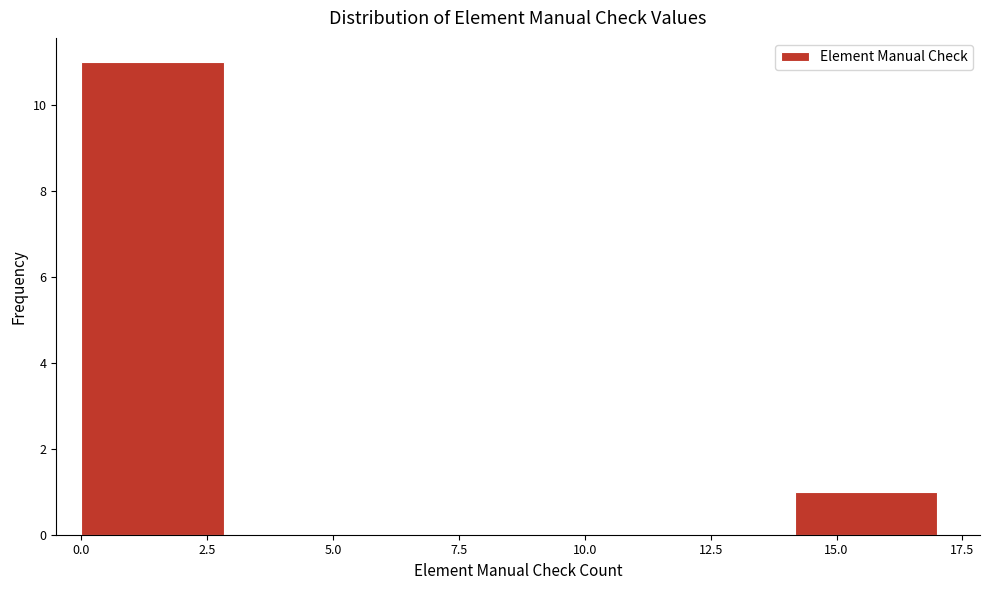

Which range on the x-axis has the tallest bar?

0.0 to 3.0